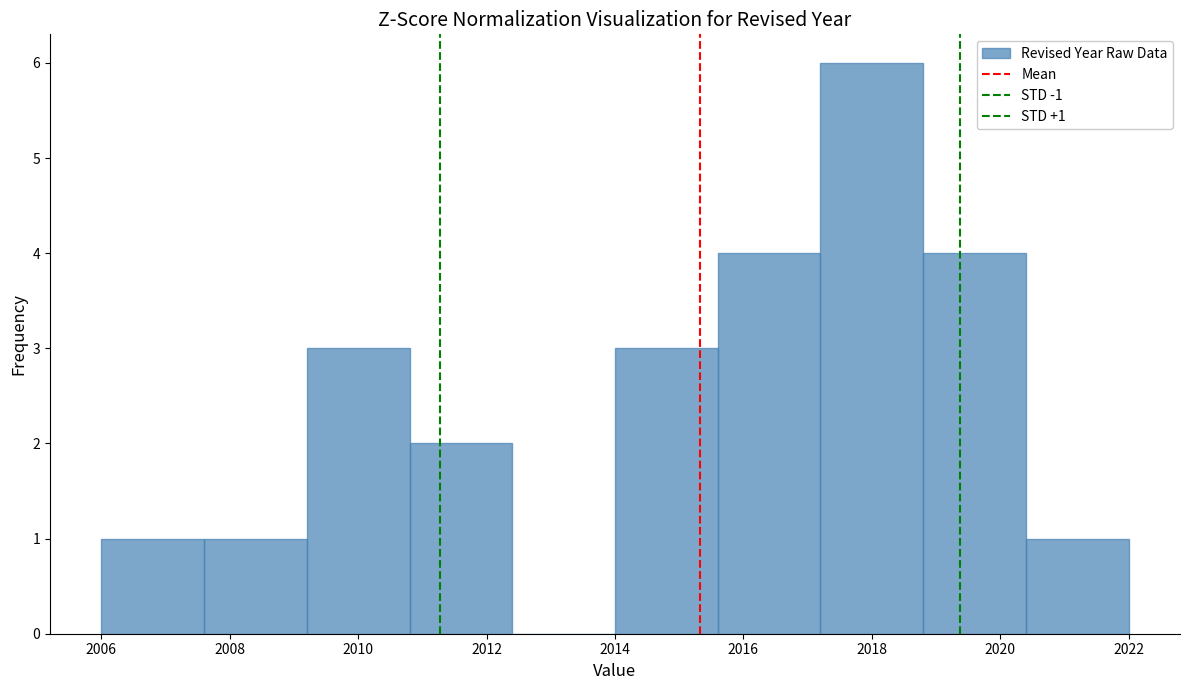

Which range on the x-axis has the tallest bar?

2017.2 to 2018.8